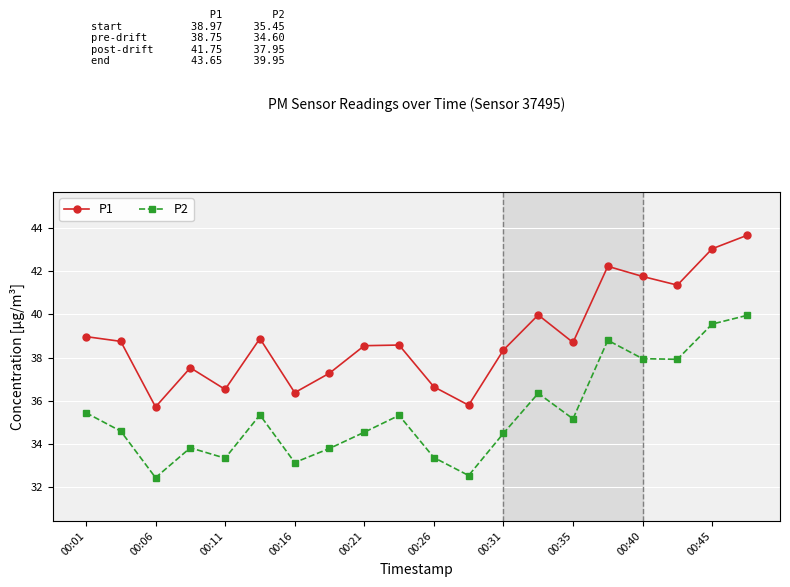

What is the difference between the maximum and minimum values in the P2 series?

7.5